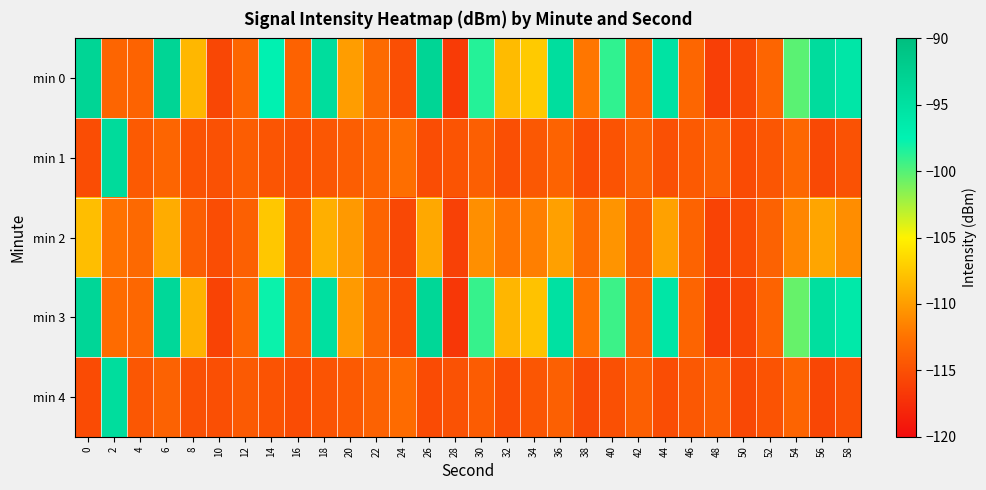

Which series has the largest total across all categories?

min 0